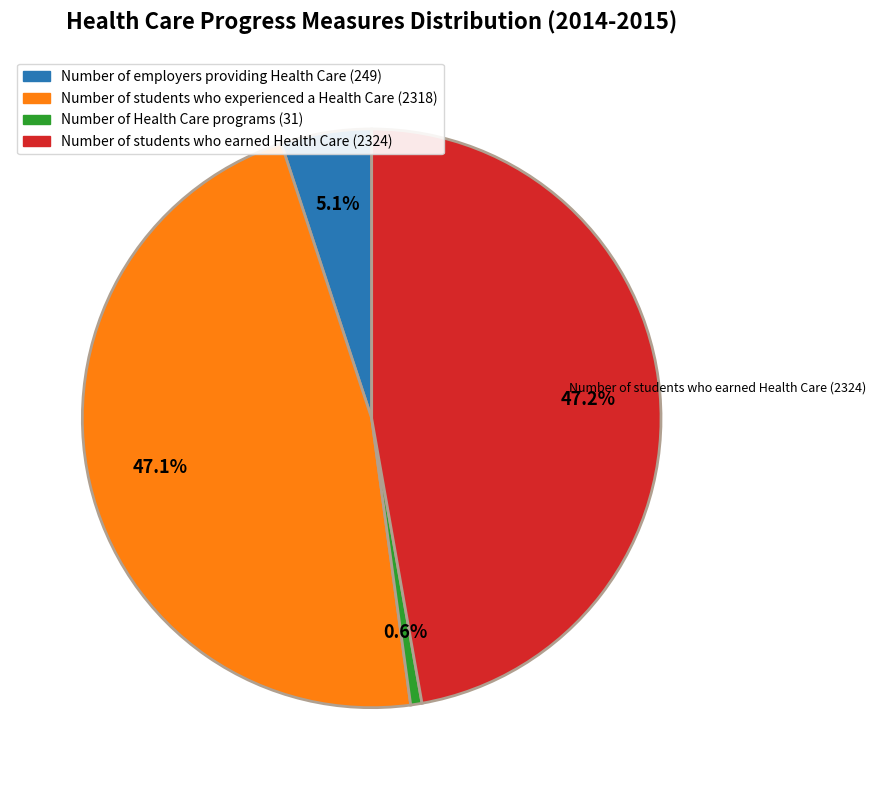

Is there a majority slice in this chart?

No